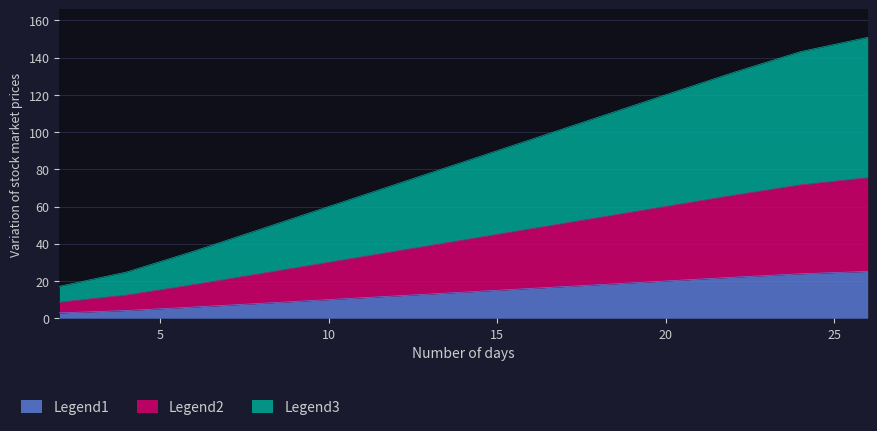

What is the highest value of the Legend1 series?

25.1